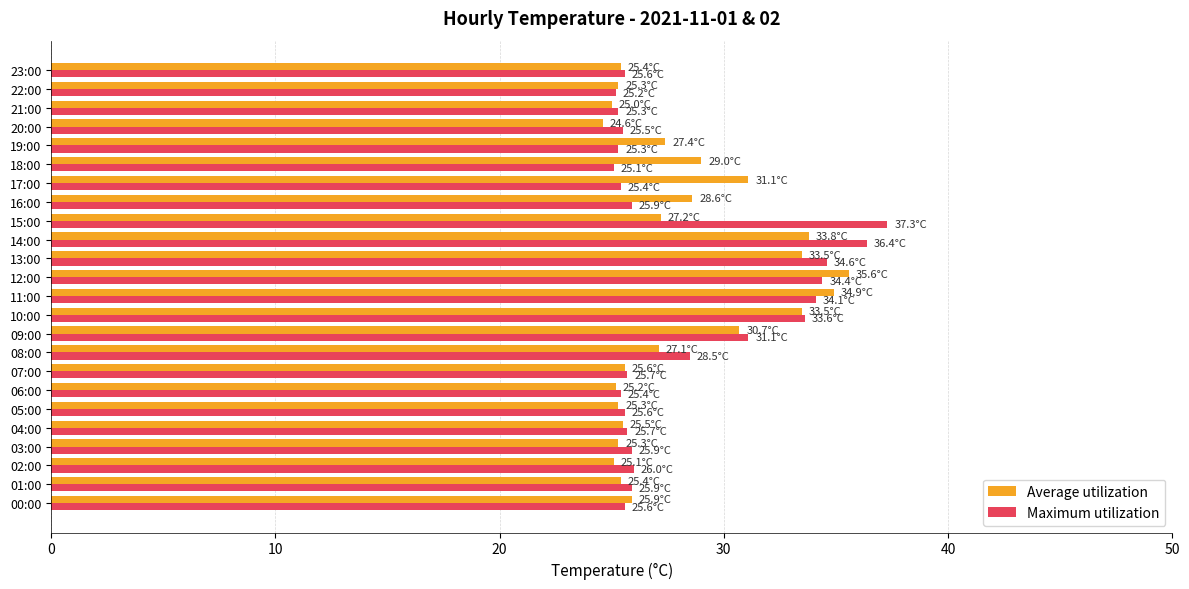

What is the sum of the Average utilization values at 23:00 and 13:00?

58.9